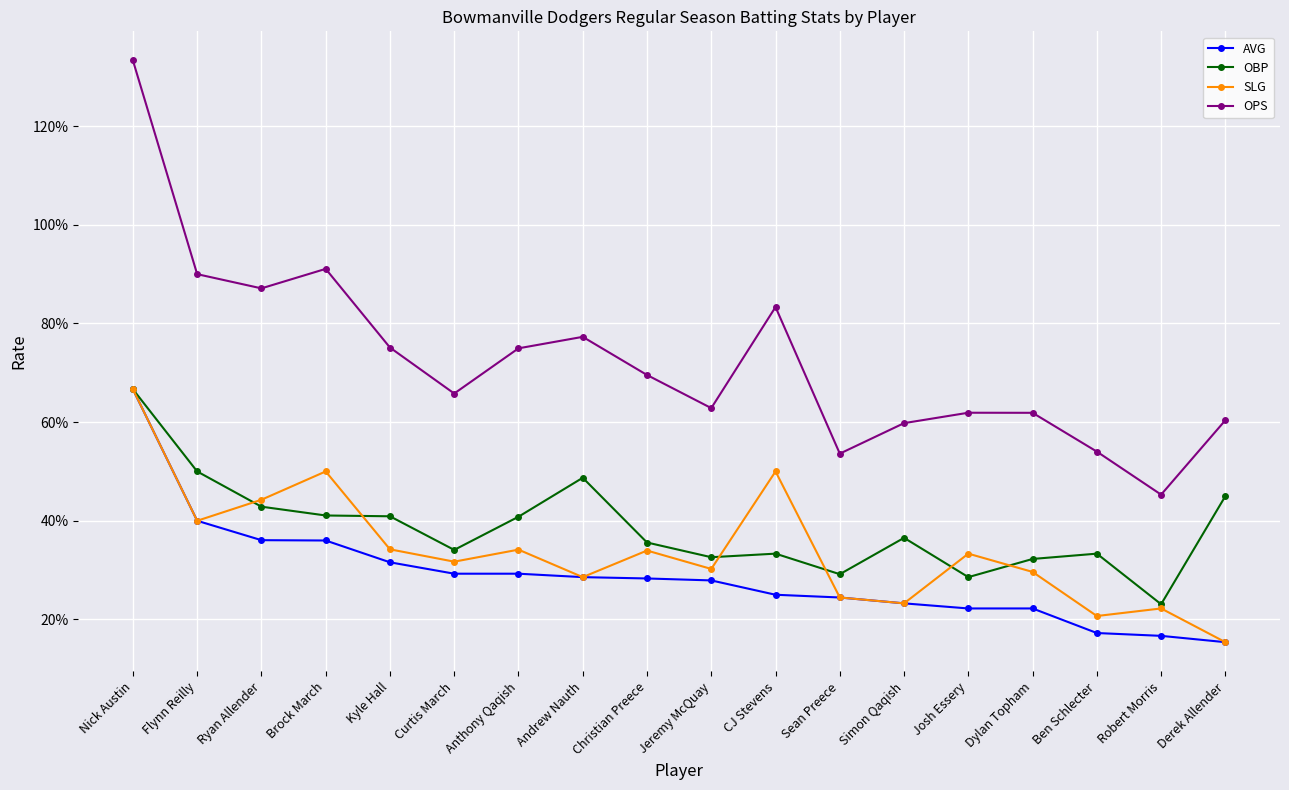

Does the chart have visible grid lines?

Yes